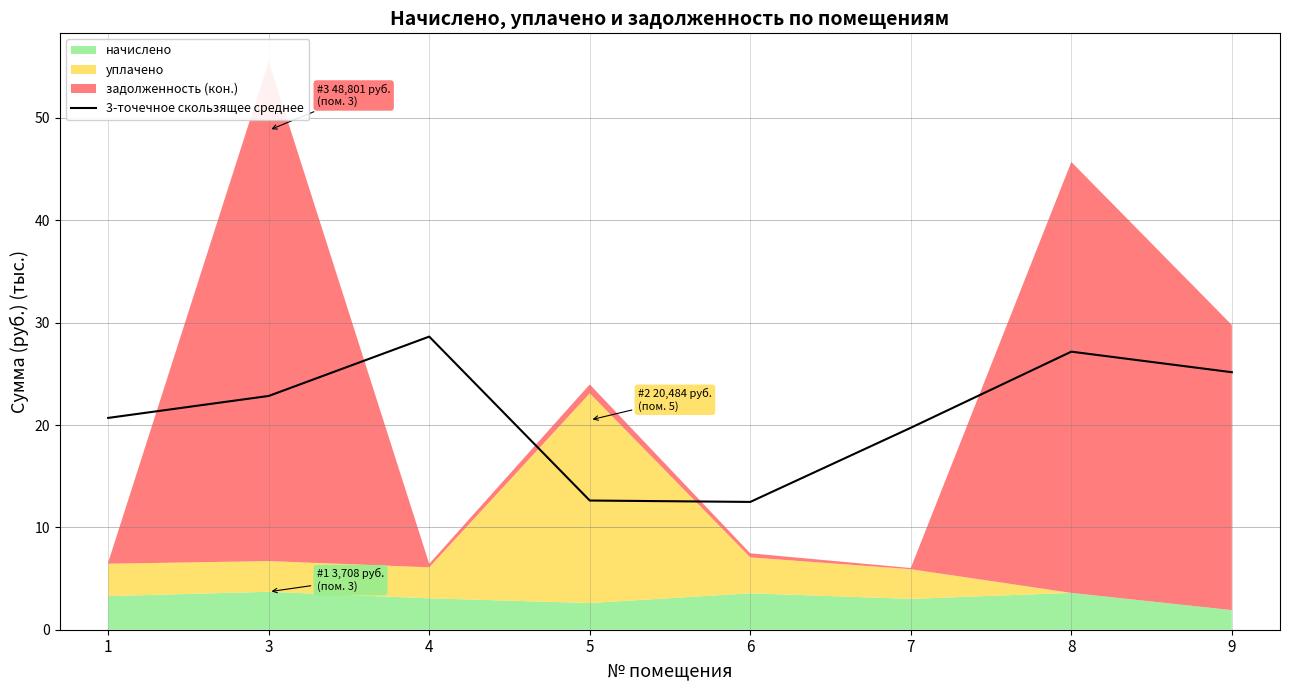

List the labels in order of value, smallest first.

6, 5, 7, 1, 3, 9, 8, 4